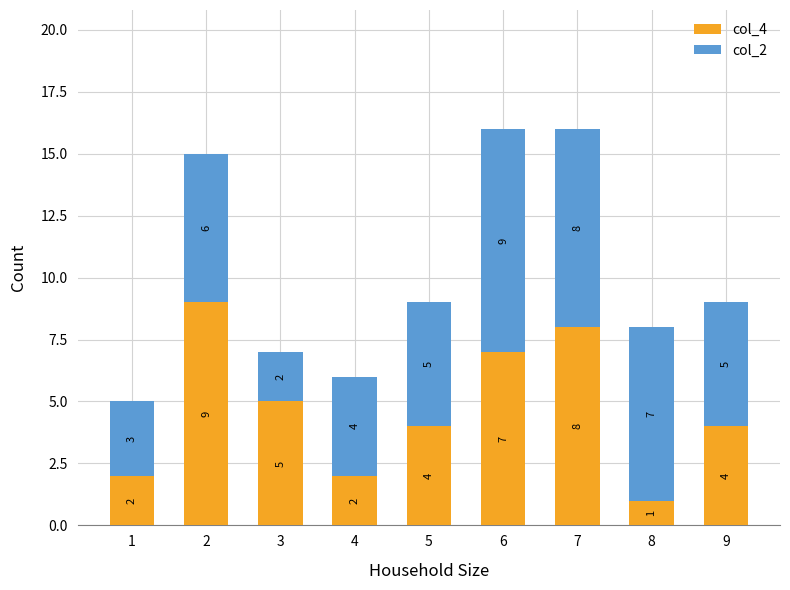

How many data points does each series have?

9